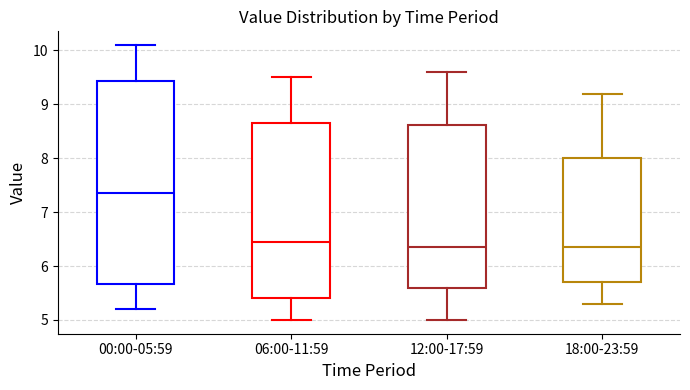

Which box is the tallest, from its lower edge to its upper edge?

00:00-05:59